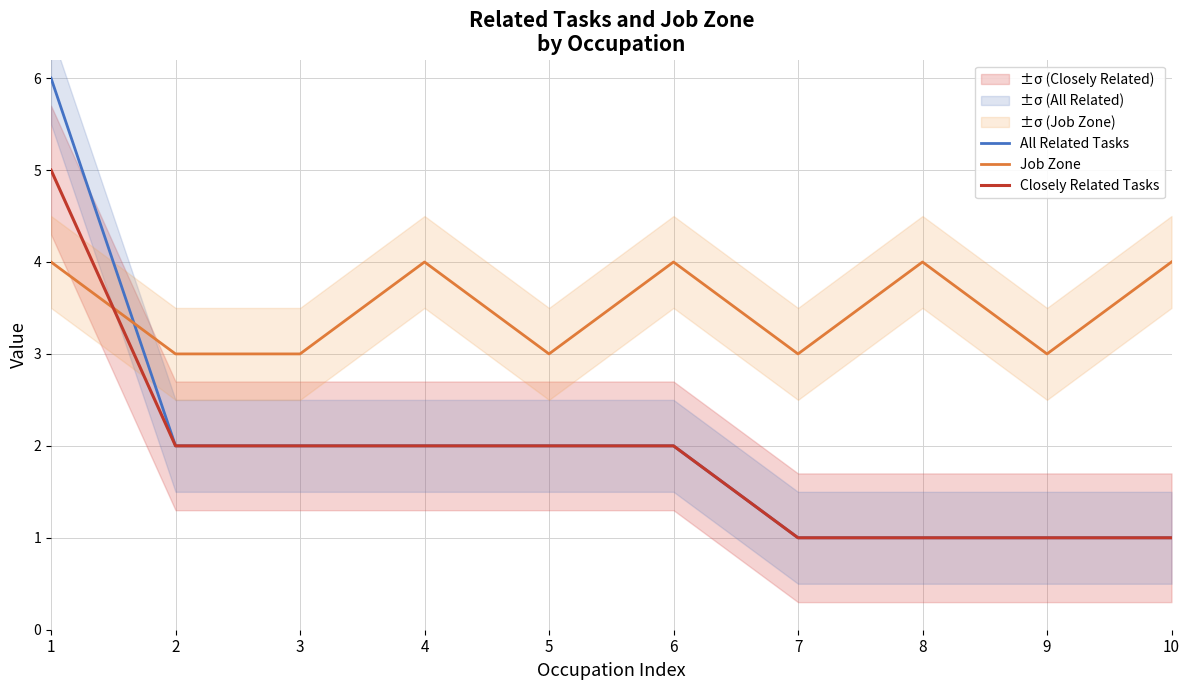

List the labels in order of Job Zone value, smallest first.

2, 3, 5, 7, 9, 1, 4, 6, 8, 10